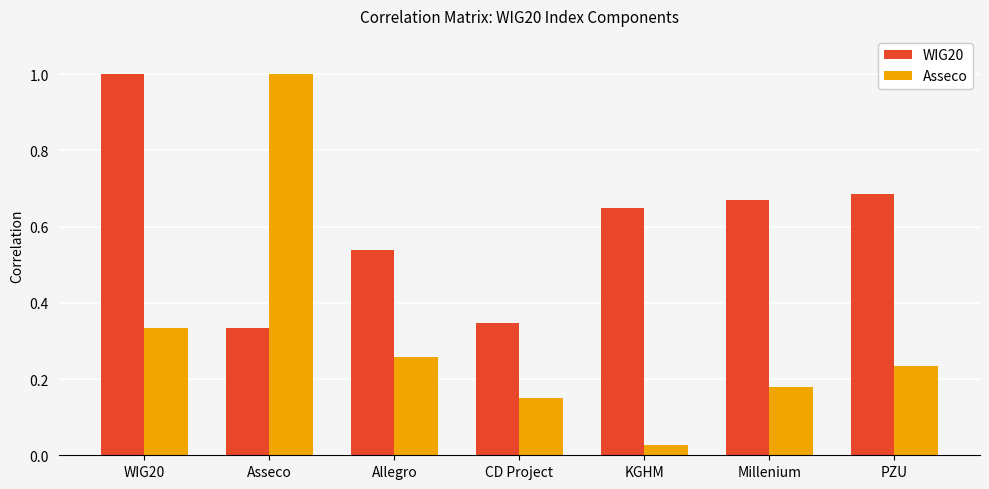

What are all the series names shown in the legend?

WIG20, Asseco